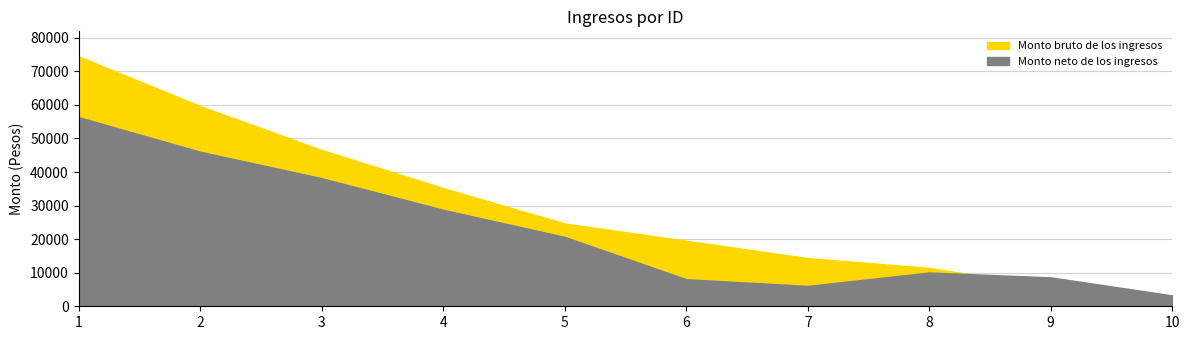

Reading right to left, extract all data points from this chart.

Monto bruto de los ingresos: 3124.0	5838.0	11425.0	14360.0	19528.0	24672.0	35248.0	46576.0	59687.0	74482.0
Monto neto de los ingresos: 3241.0	8612.0	10062.2	6065.4	8065.4	20670.5	28759.1	38171.0	46051.1	56360.6